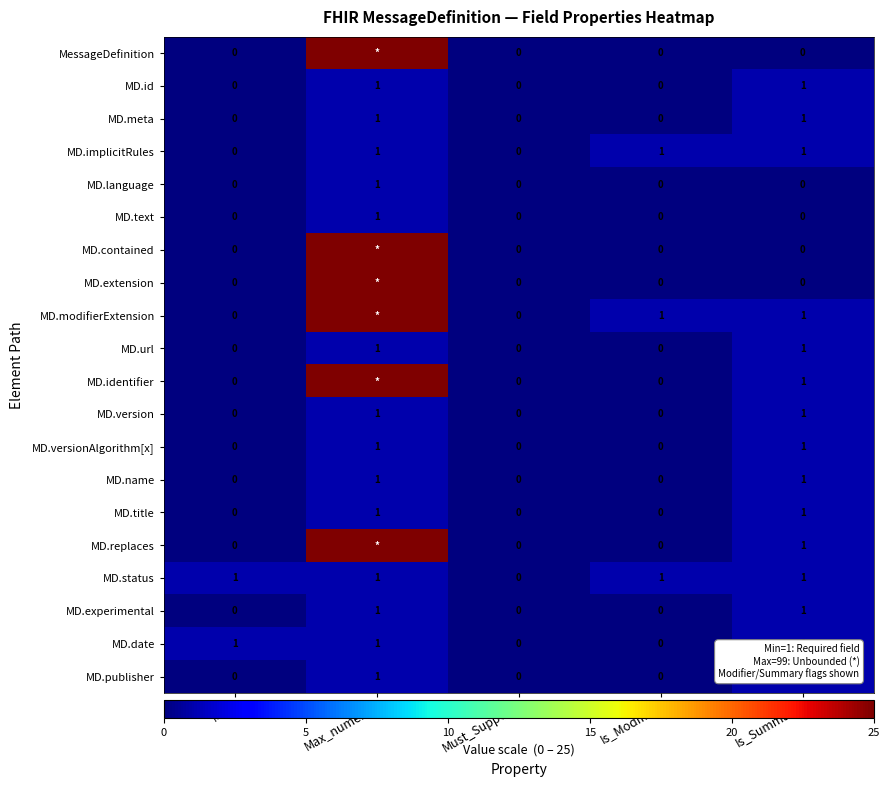

At how many categories does at least one series exceed 24?

1